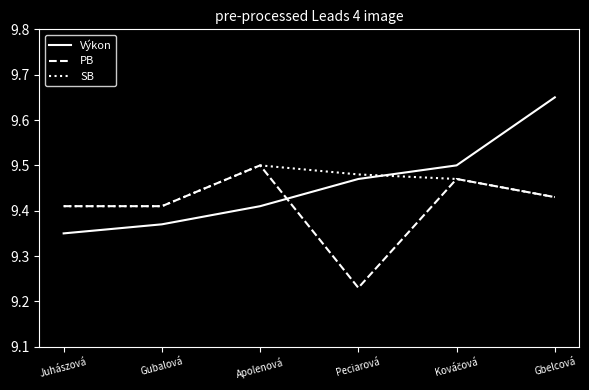

True or false: SB has a value of 9.5 at Peciarová.

True